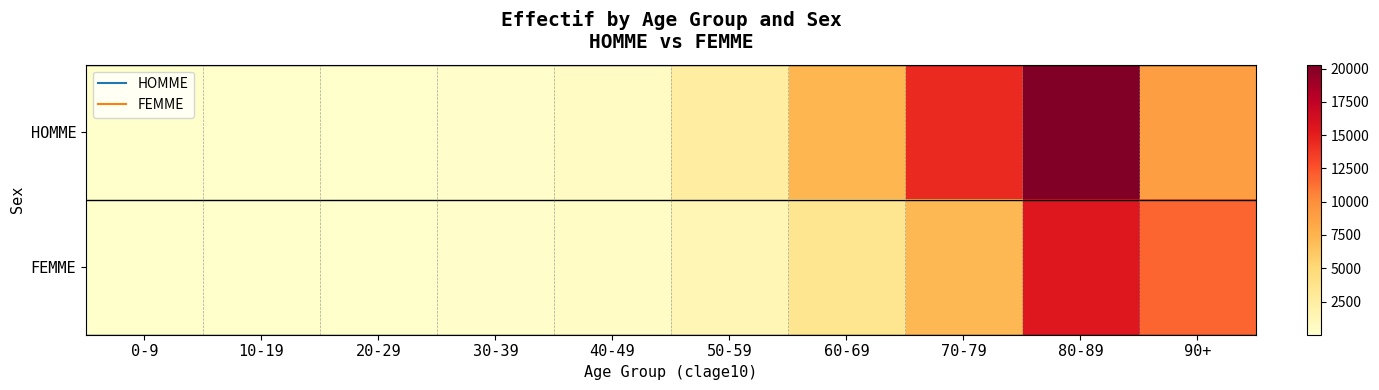

What is the total value across all series at 80-89?

35790